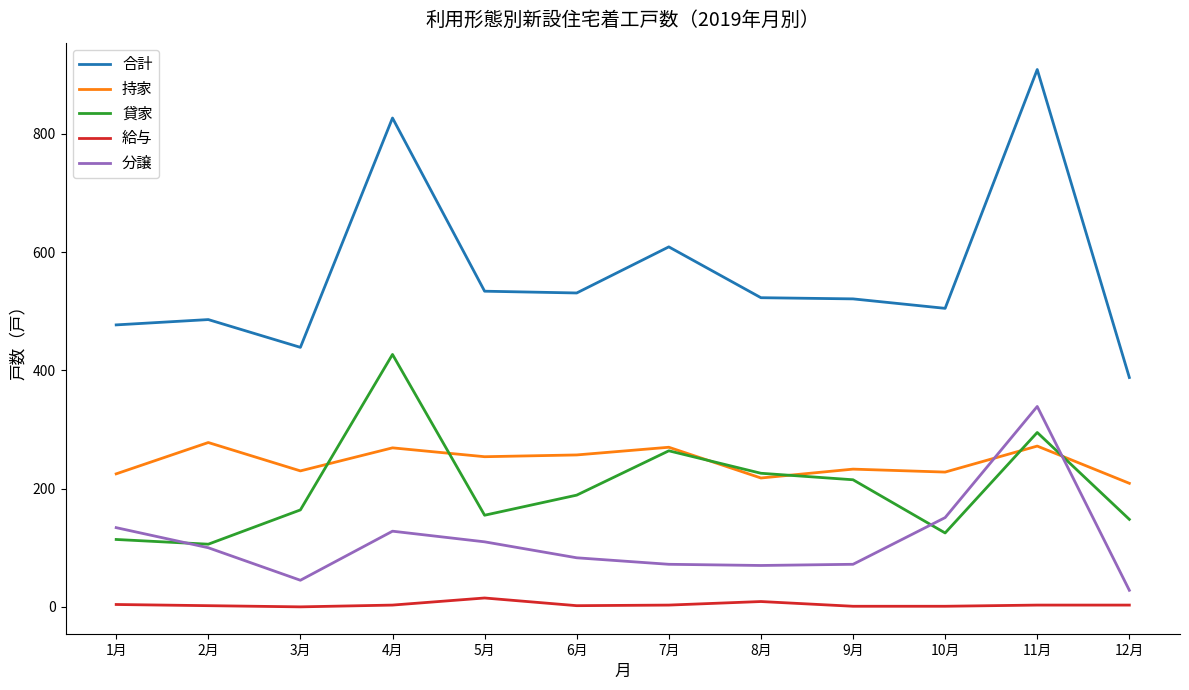

True or false: 給与 and 貸家 cross at least once.

False